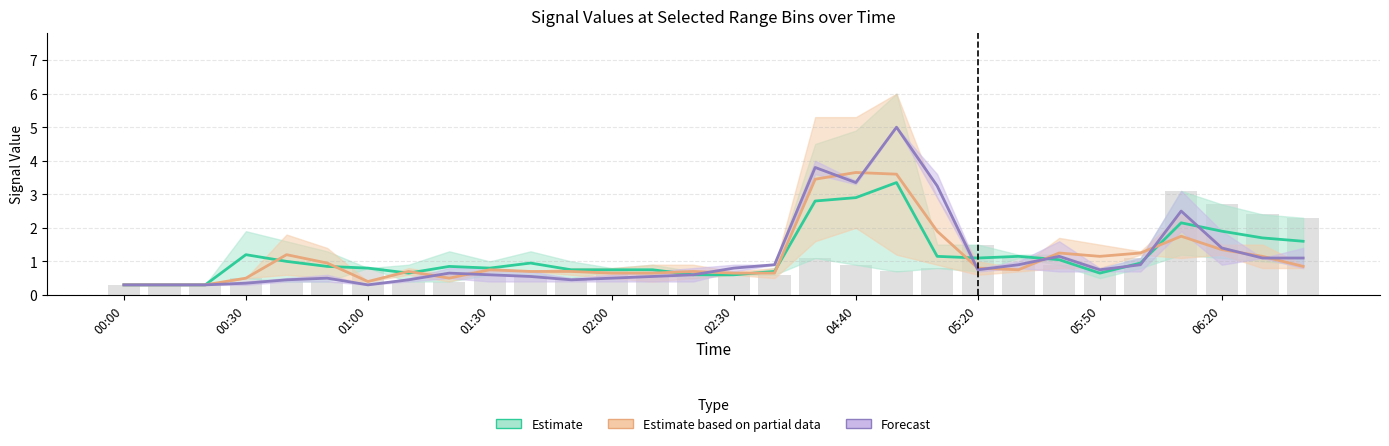

True or false:   7.956 has a value of 0.2 at 01:10.

False